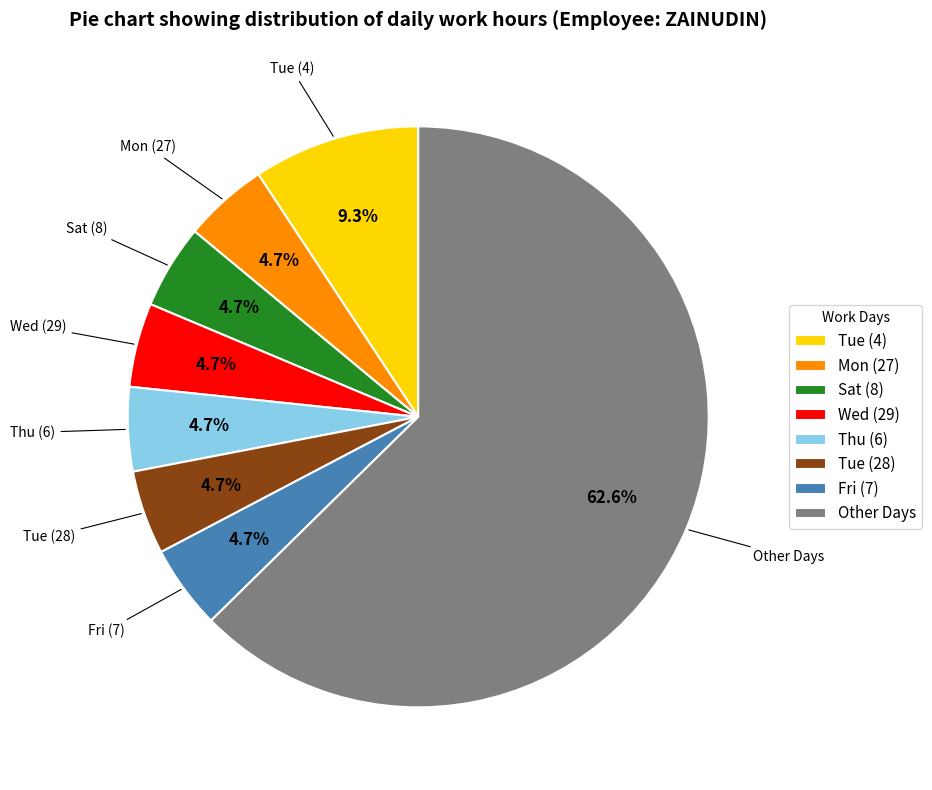

Is there any slice that represents more than half of the pie?

Yes